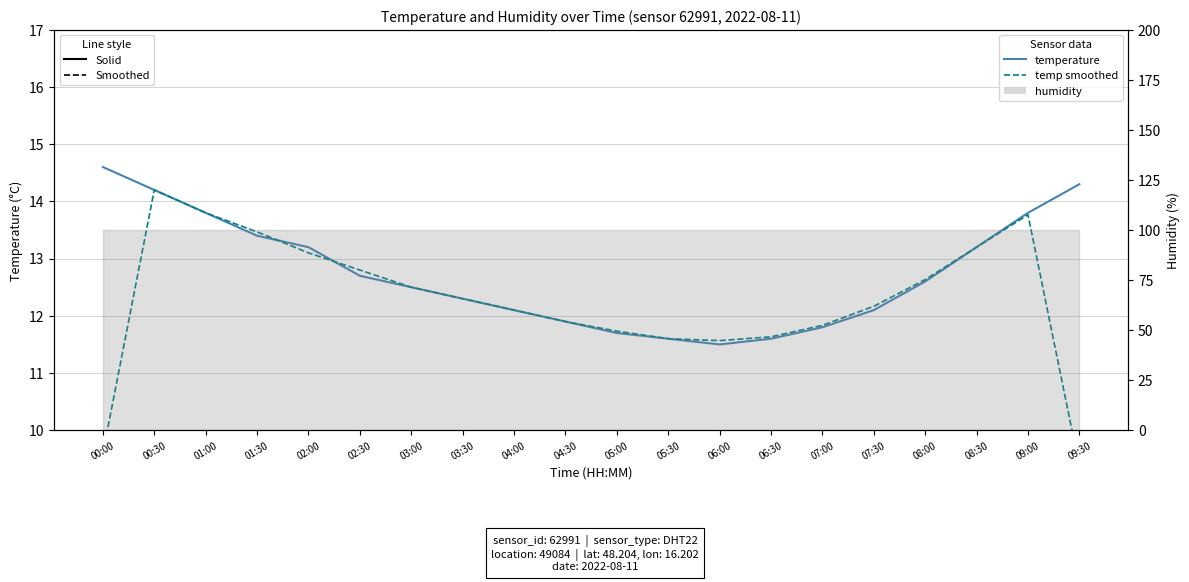

At which label does temperature (smoothed) first exceed 12?

00:30